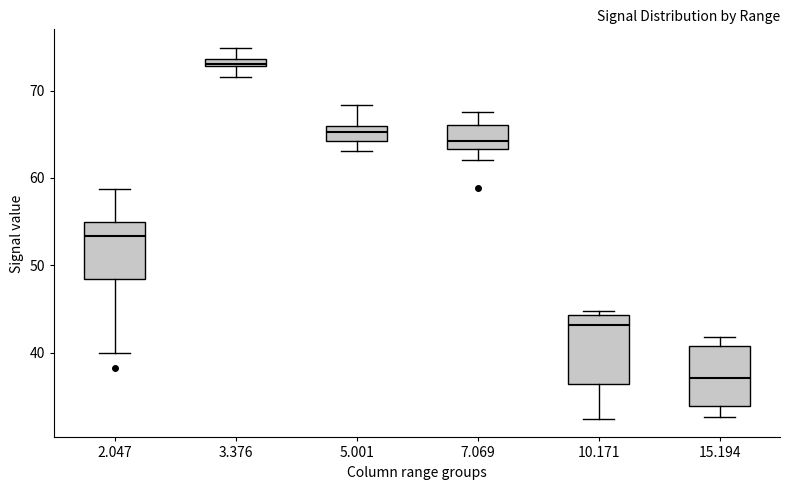

Which box has the highest median line?

3.376